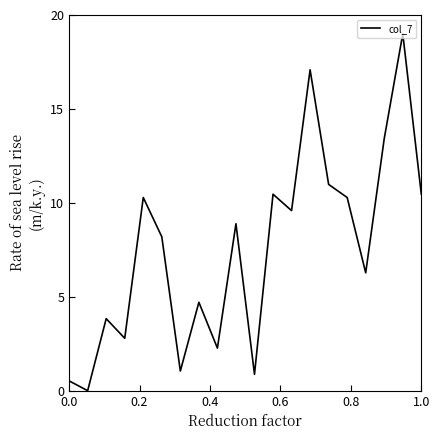

How many interior local peaks (higher than both neighbors) does the data have?

7